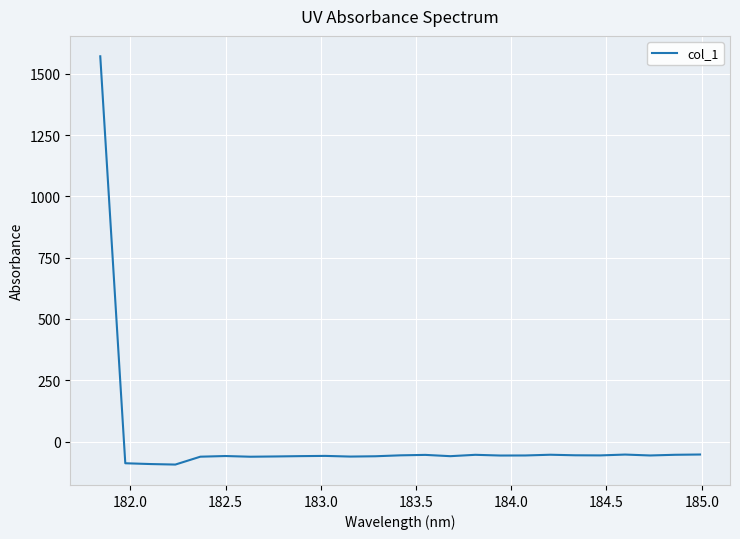

What is the difference between the maximum and minimum values?

1666.0